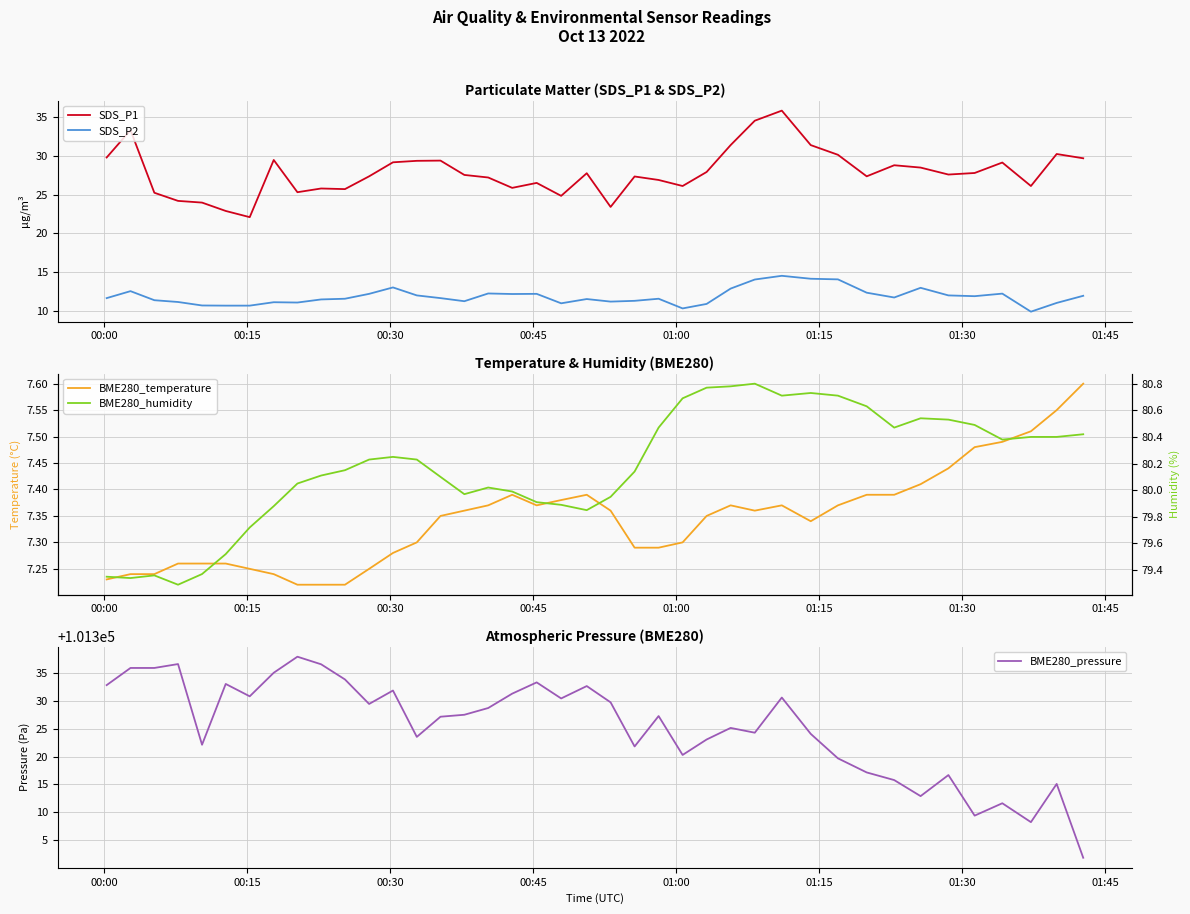

True or false: SDS_P1 and SDS_P2 intersect in this chart.

False